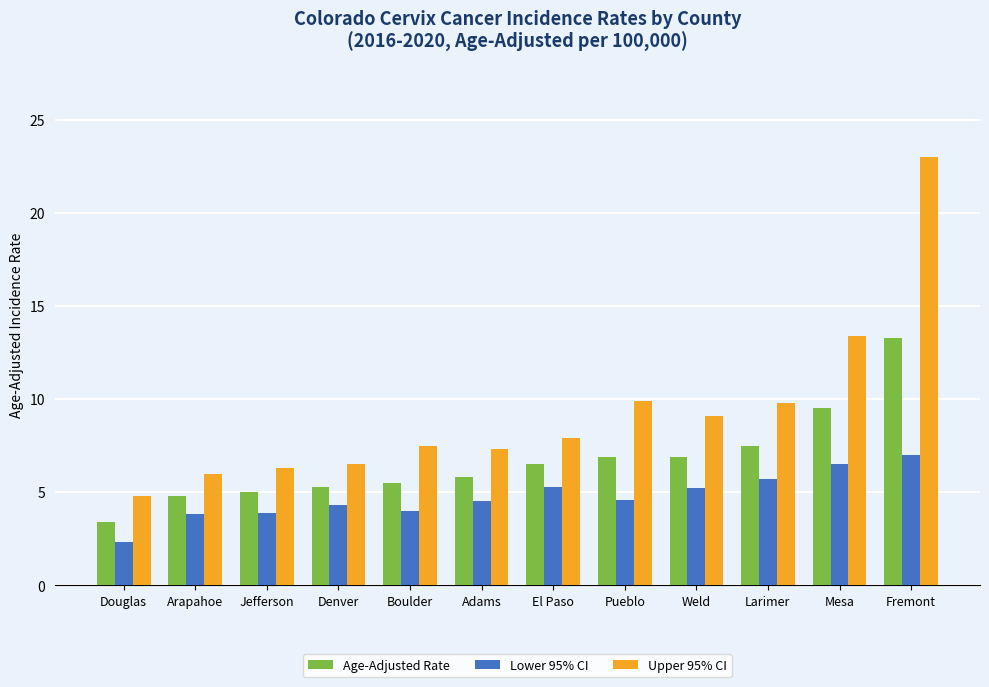

Rank the series at Jefferson from lowest to highest value.

Lower 95% CI, Age-Adjusted Rate, Upper 95% CI